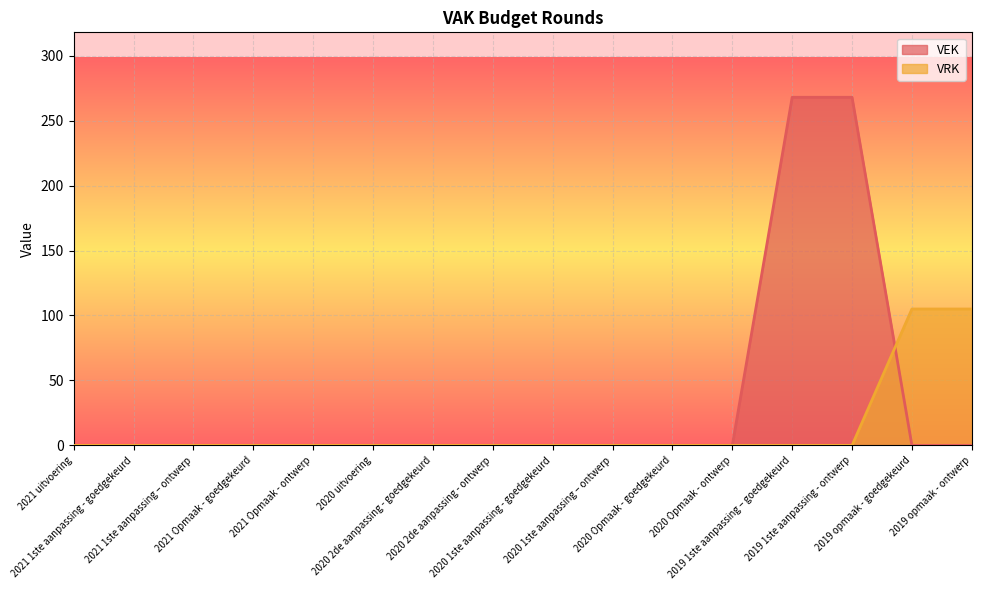

Reading left to right, list all the values displayed in this chart.

VEK: 2021 uitvoering=0	2021 1ste aanpassing - goedgekeurd=0	2021 1ste aanpassing – ontwerp=0	2021 Opmaak - goedgekeurd=0	2021 Opmaak - ontwerp=0	2020 uitvoering=0	2020 2de aanpassing - goedgekeurd=0	2020 2de aanpassing - ontwerp=0	2020 1ste aanpassing - goedgekeurd=0	2020 1ste aanpassing – ontwerp=0	2020 Opmaak - goedgekeurd=0	2020 Opmaak - ontwerp=0	2019 1ste aanpassing – goedgekeurd=268	2019 1ste aanpassing - ontwerp=268	2019 opmaak - goedgekeurd=0	2019 opmaak - ontwerp=0
VRK: 2021 uitvoering=0	2021 1ste aanpassing - goedgekeurd=0	2021 1ste aanpassing – ontwerp=0	2021 Opmaak - goedgekeurd=0	2021 Opmaak - ontwerp=0	2020 uitvoering=0	2020 2de aanpassing - goedgekeurd=0	2020 2de aanpassing - ontwerp=0	2020 1ste aanpassing - goedgekeurd=0	2020 1ste aanpassing – ontwerp=0	2020 Opmaak - goedgekeurd=0	2020 Opmaak - ontwerp=0	2019 1ste aanpassing – goedgekeurd=0	2019 1ste aanpassing - ontwerp=0	2019 opmaak - goedgekeurd=105	2019 opmaak - ontwerp=105